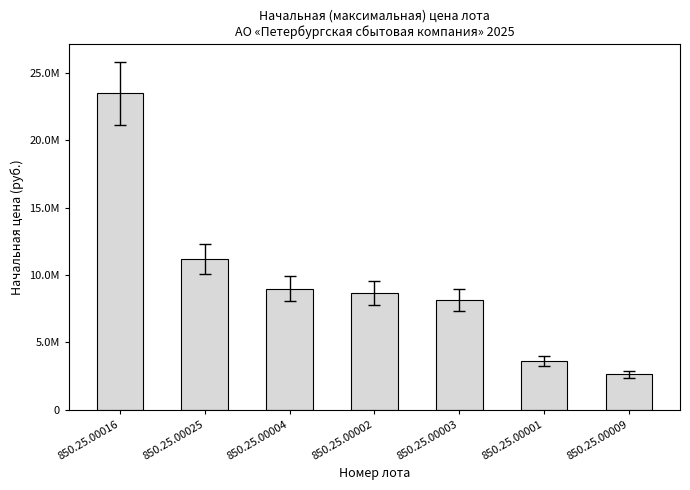

Which category has the lowest value across all series?

850.25.00009